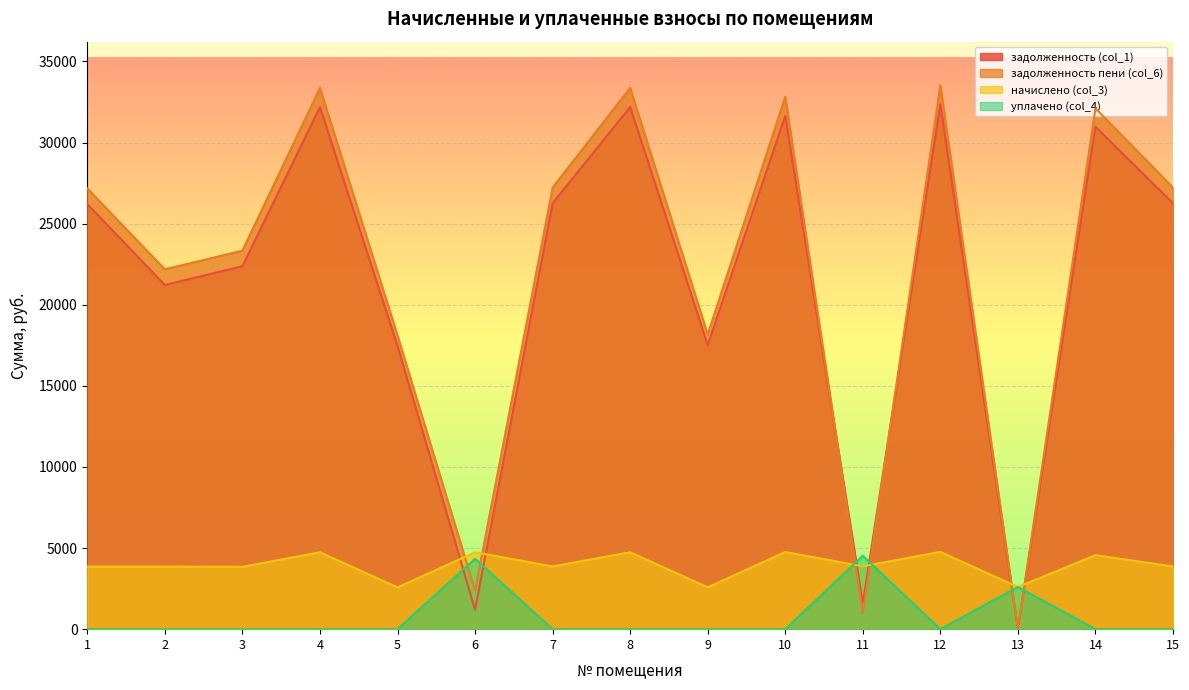

Is it true that задолженность (col_1) equals 32186.4 at 4?

True